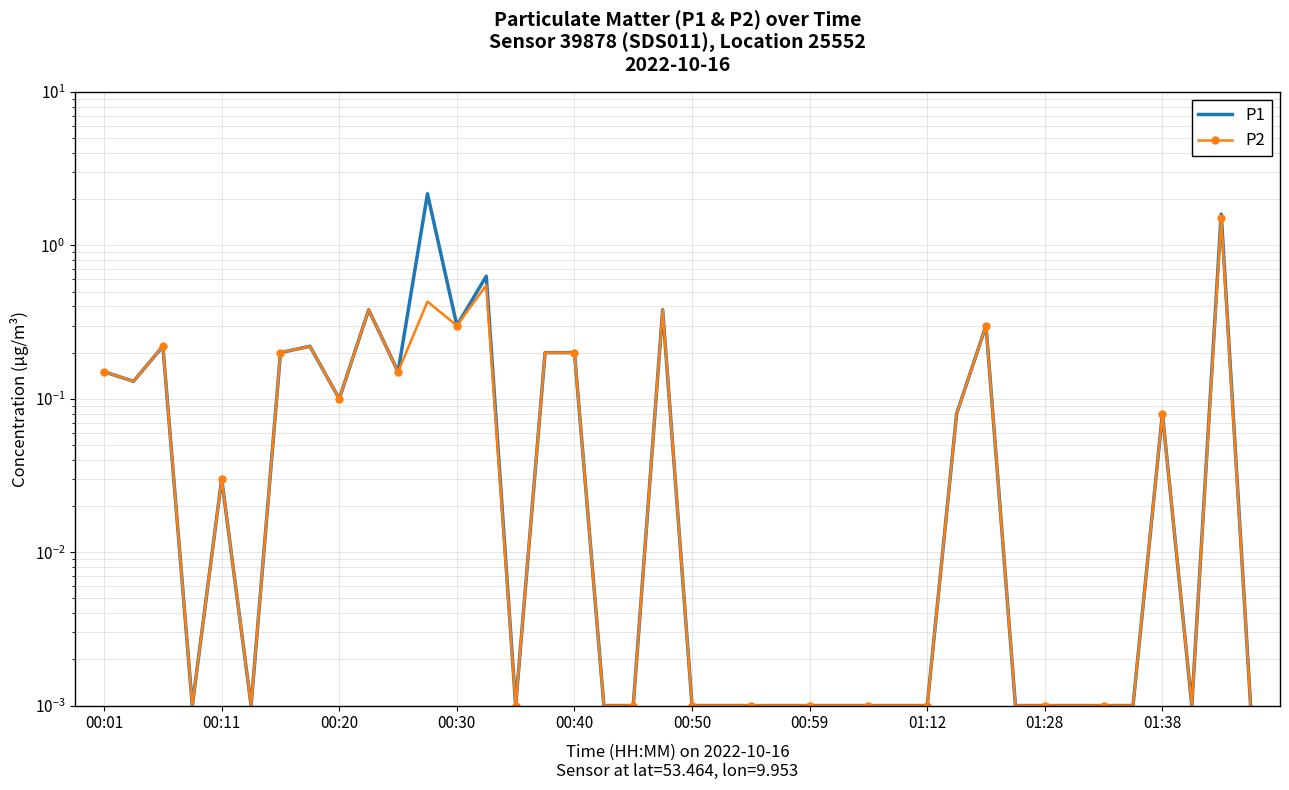

Between 00:40 and 00:50, which is larger?

00:40